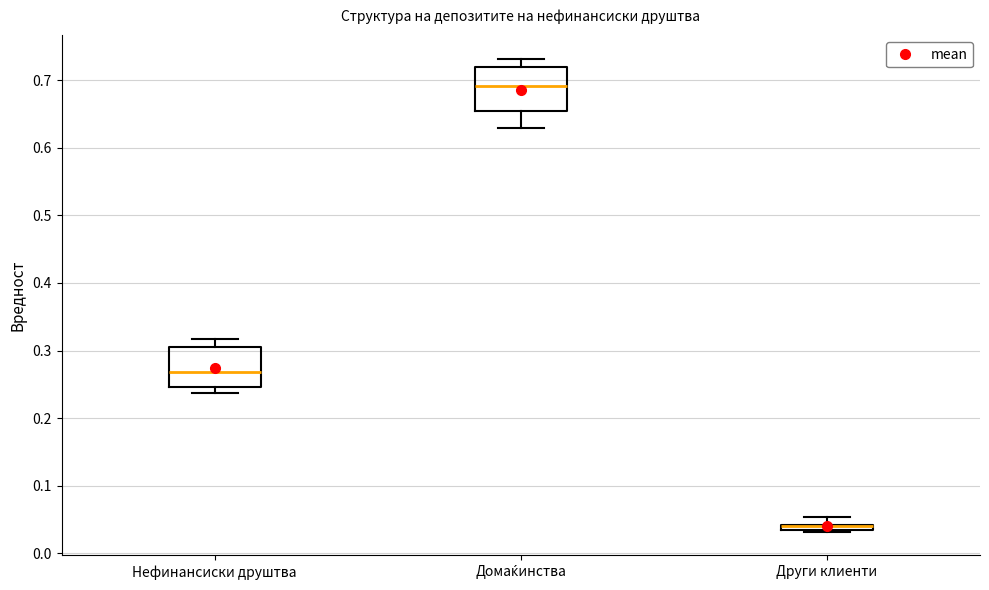

Where is the lower edge of the box for Други клиенти on the y-axis? The values are not printed on the chart, so give them approximately, as read against the axis.

0.03